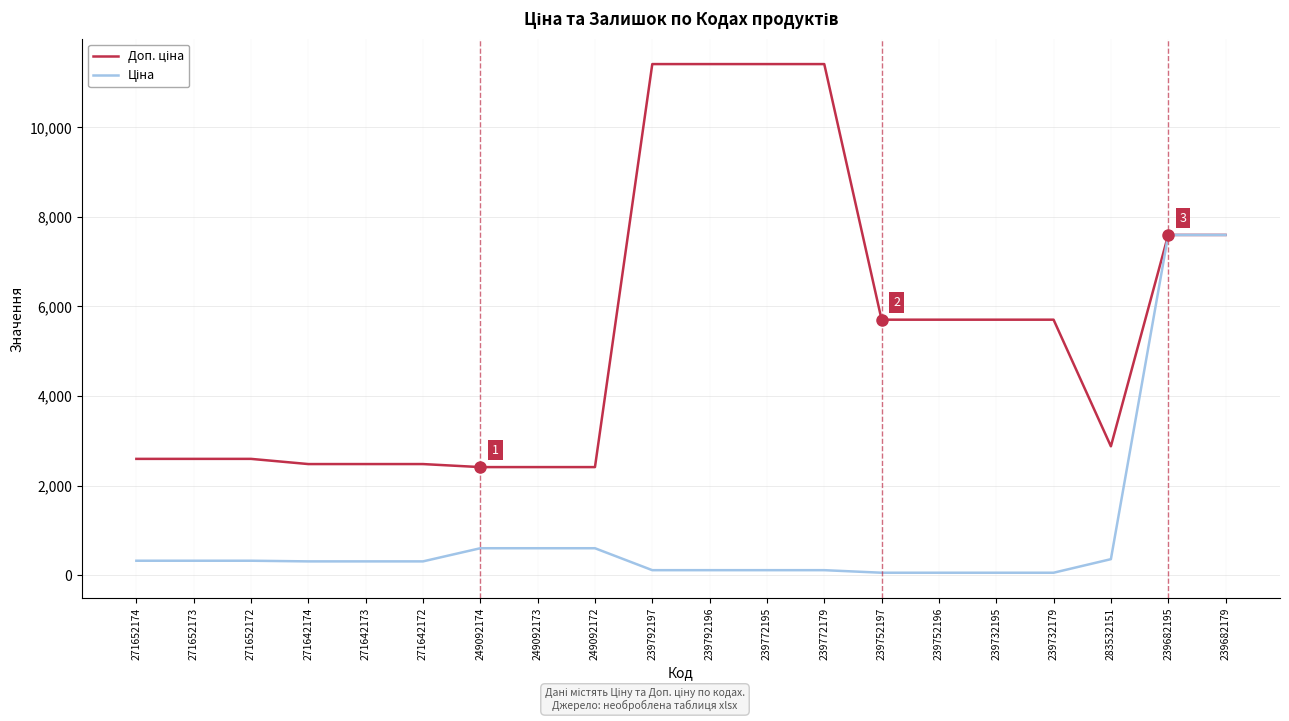

What is the spread (max minus min) of values at 271642173?

2172.1